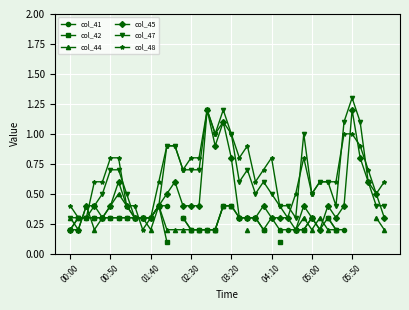

What is the maximum value for col_48?

1.2